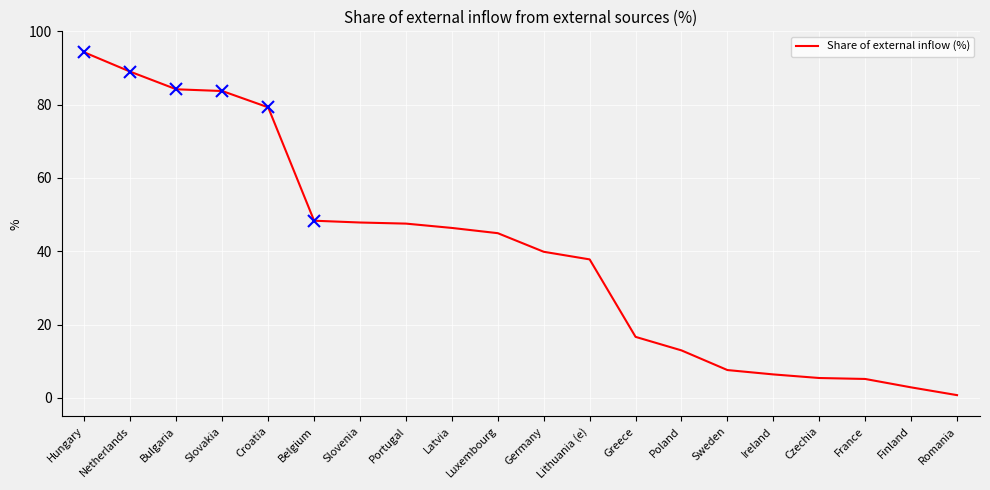

What is the difference between the maximum and minimum values?

93.5